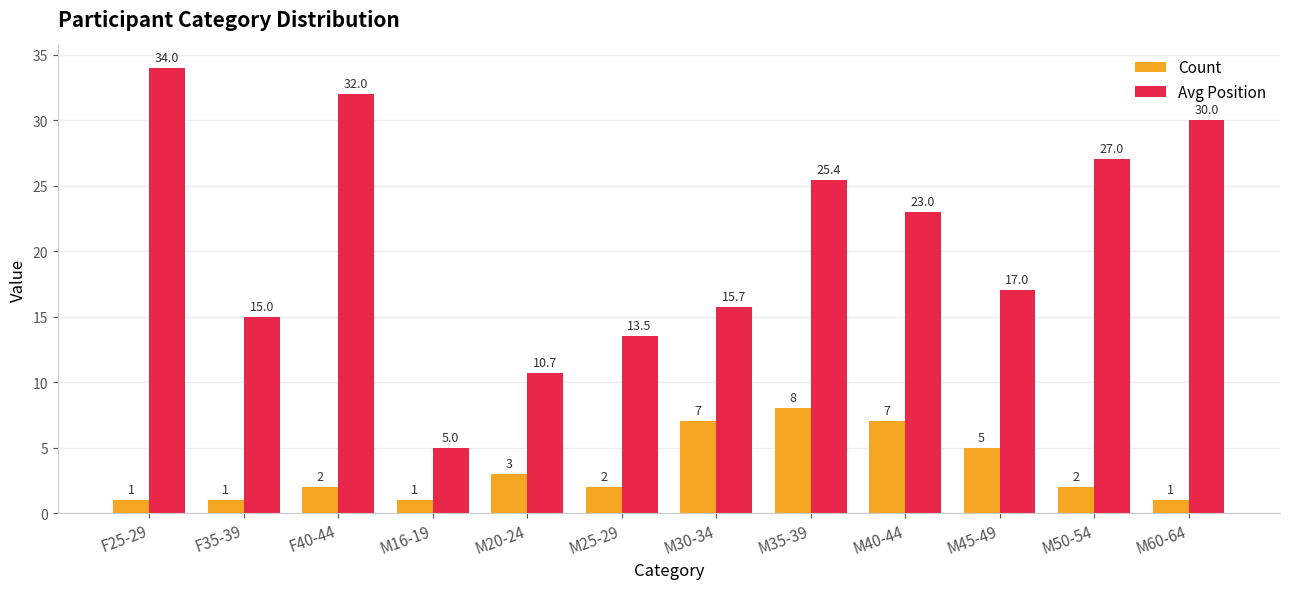

Count the number of categories in the chart.

12